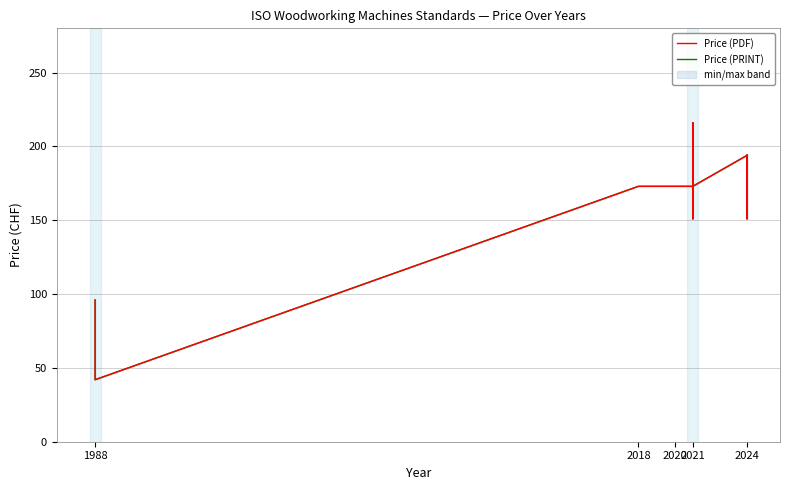

How many data points does each series have?

19